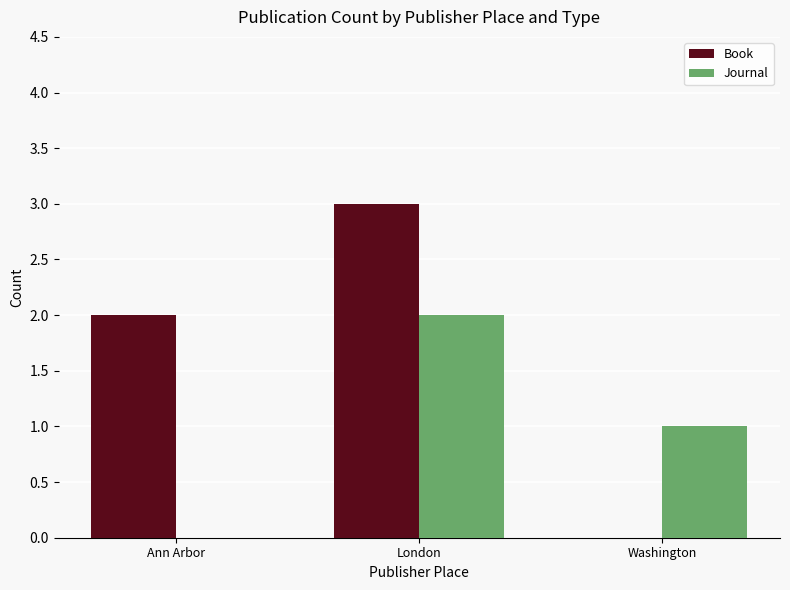

Between Ann Arbor and Washington, which series saw the biggest shift?

Book